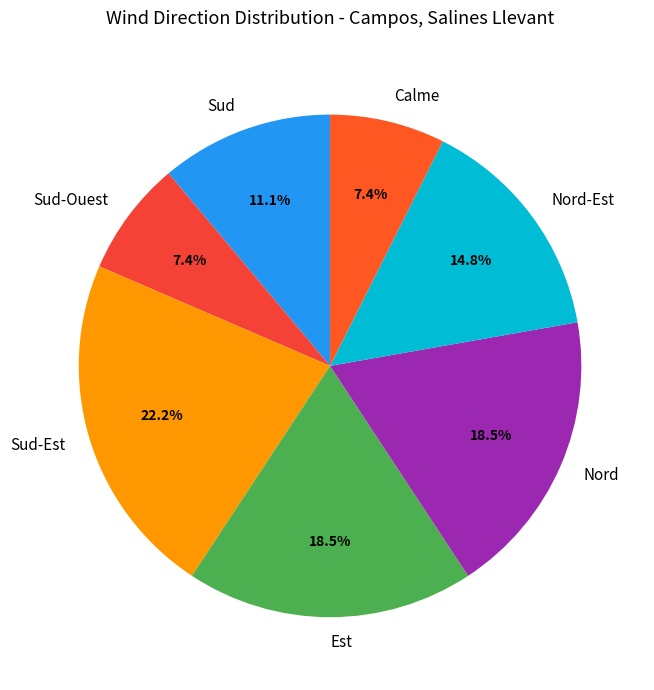

Between Calme and Est, which is larger?

Est